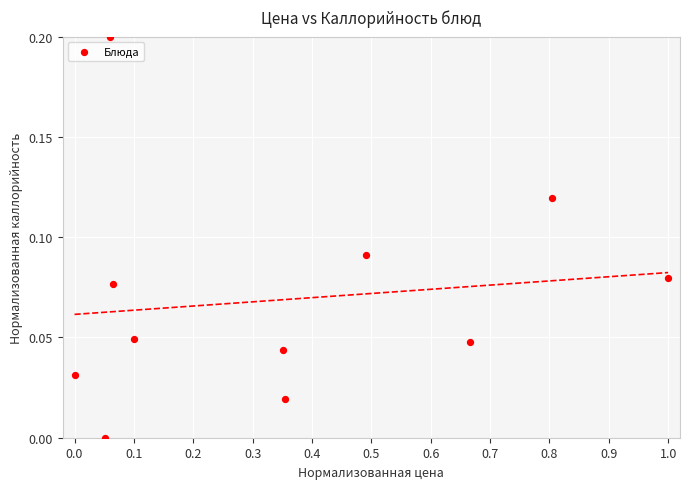

What is the average X value?

0.4